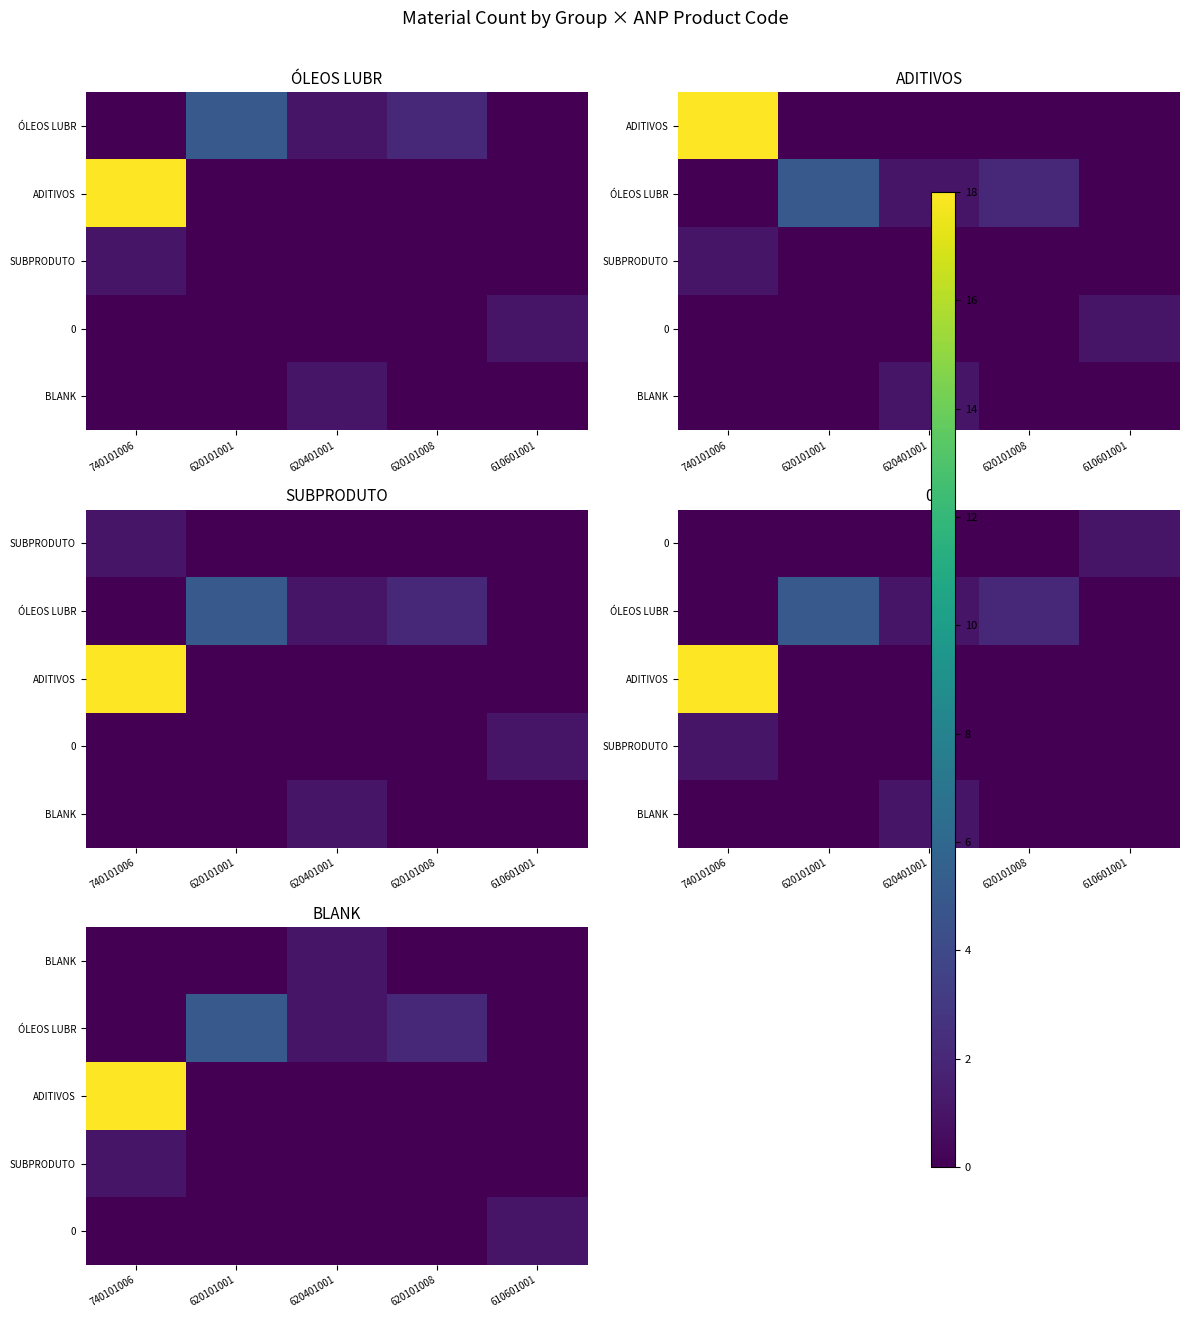

List the labels in order of ÓLEOS LUBR value, smallest first.

740101006, 610601001, 620401001, 620101008, 620101001